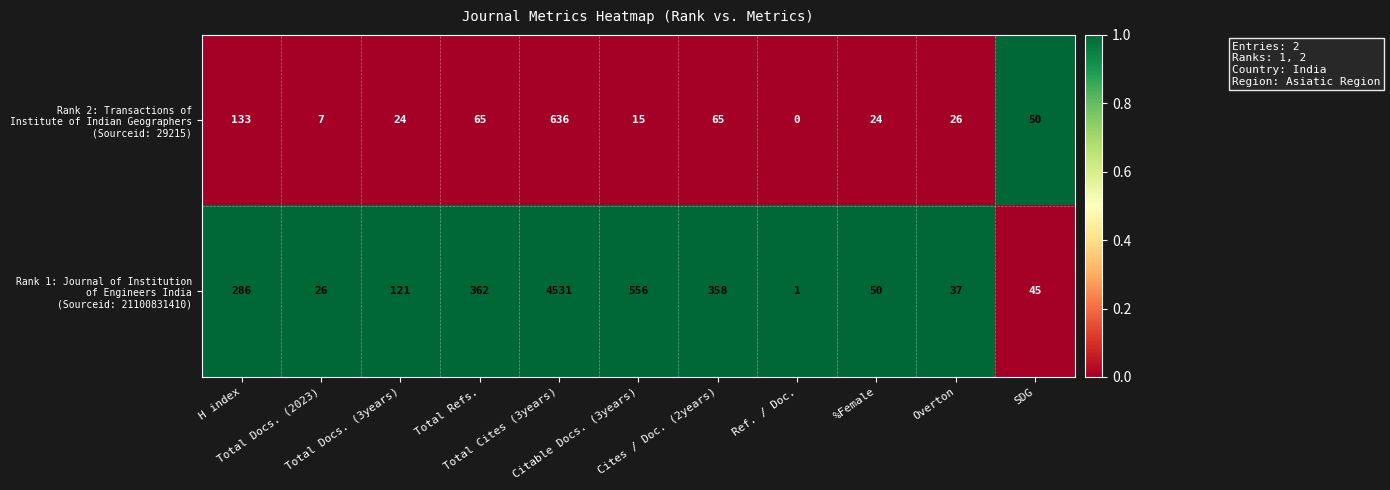

What is the spread (max minus min) of values at Overton?

11